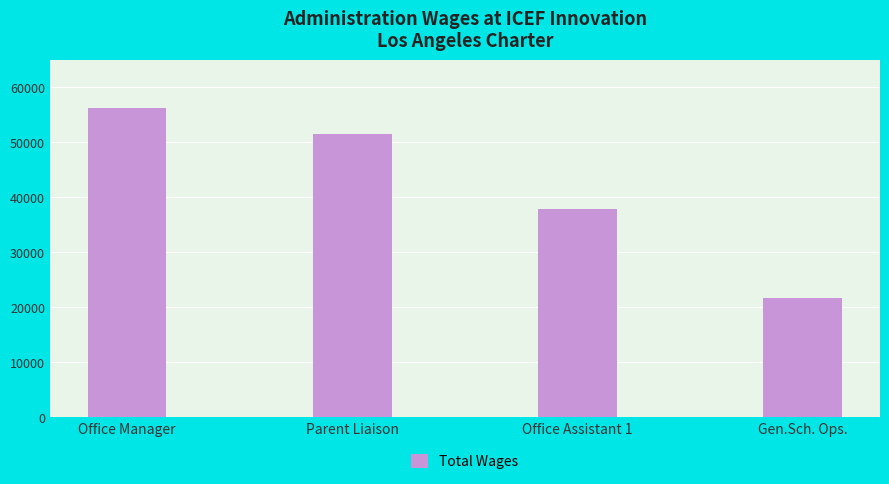

Reading right to left, what are all the values shown in this chart?

21710	37894	51482	56320